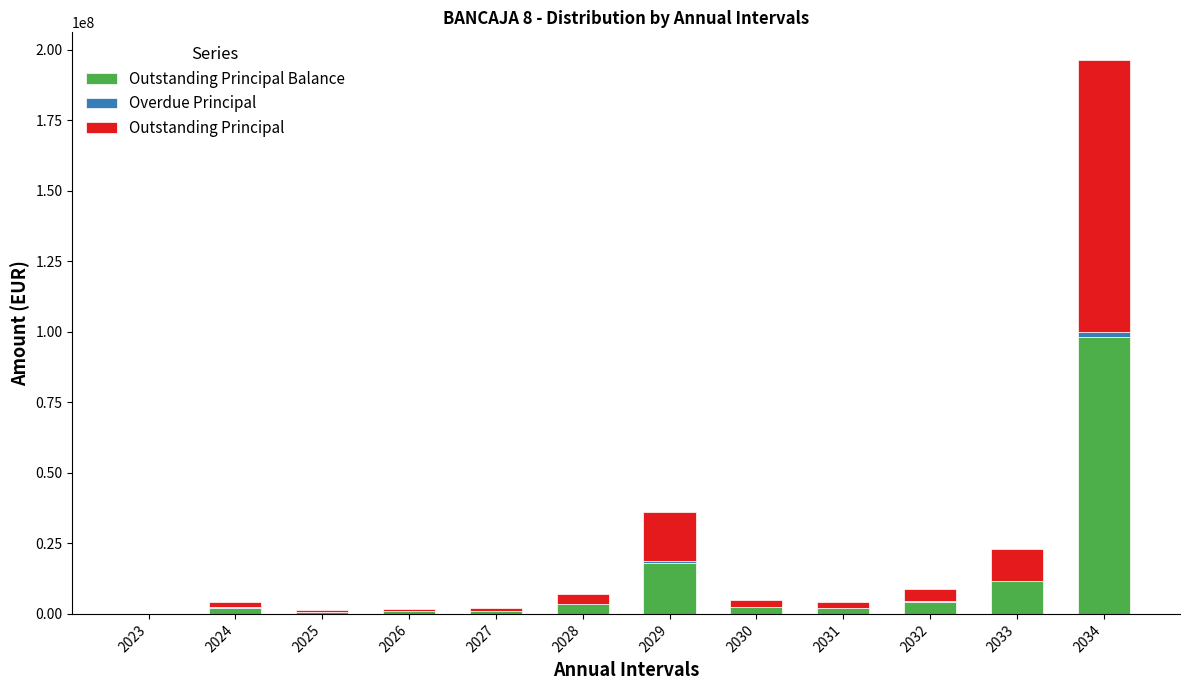

At which category is the sum across all series the highest?

2034